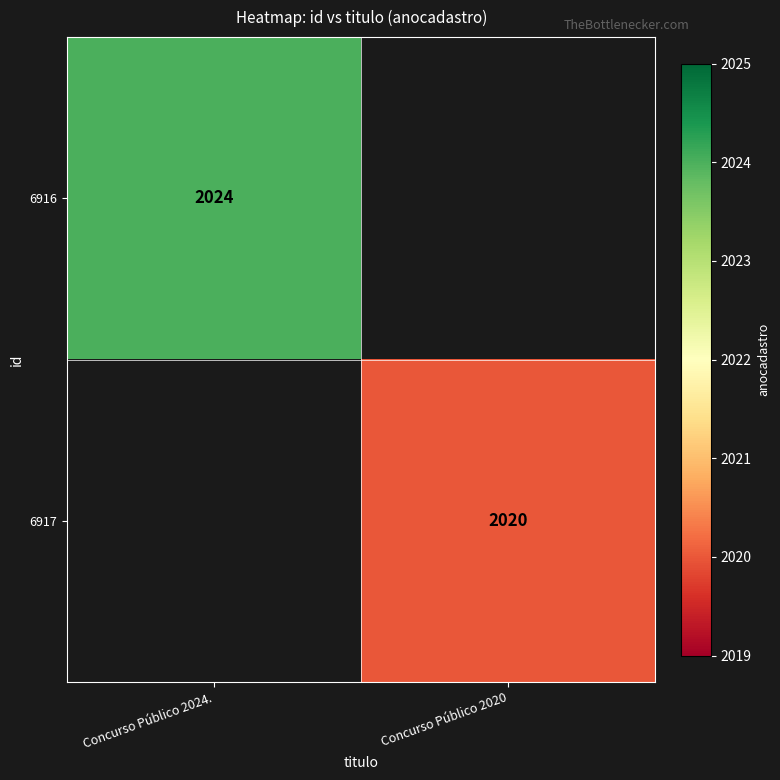

Is it true that 6916 equals 2024 at Concurso Público 2024.?

True